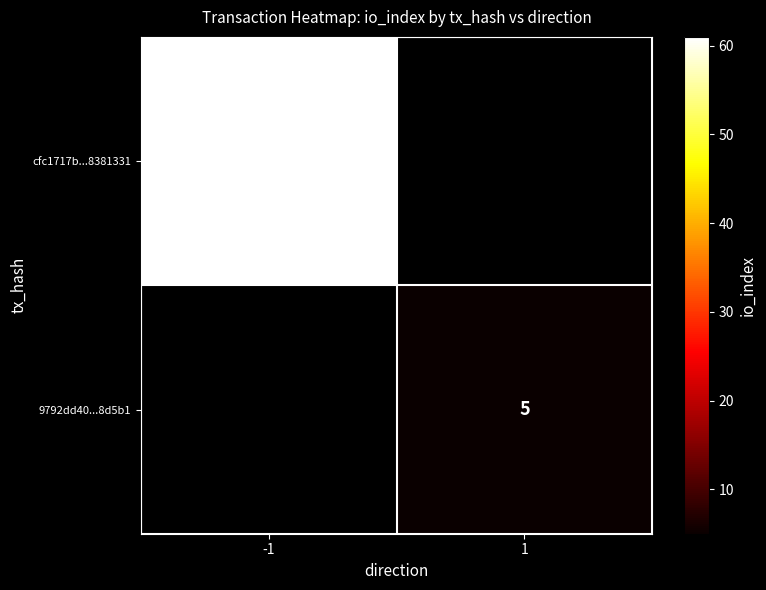

At how many categories does at least one series exceed 34?

1